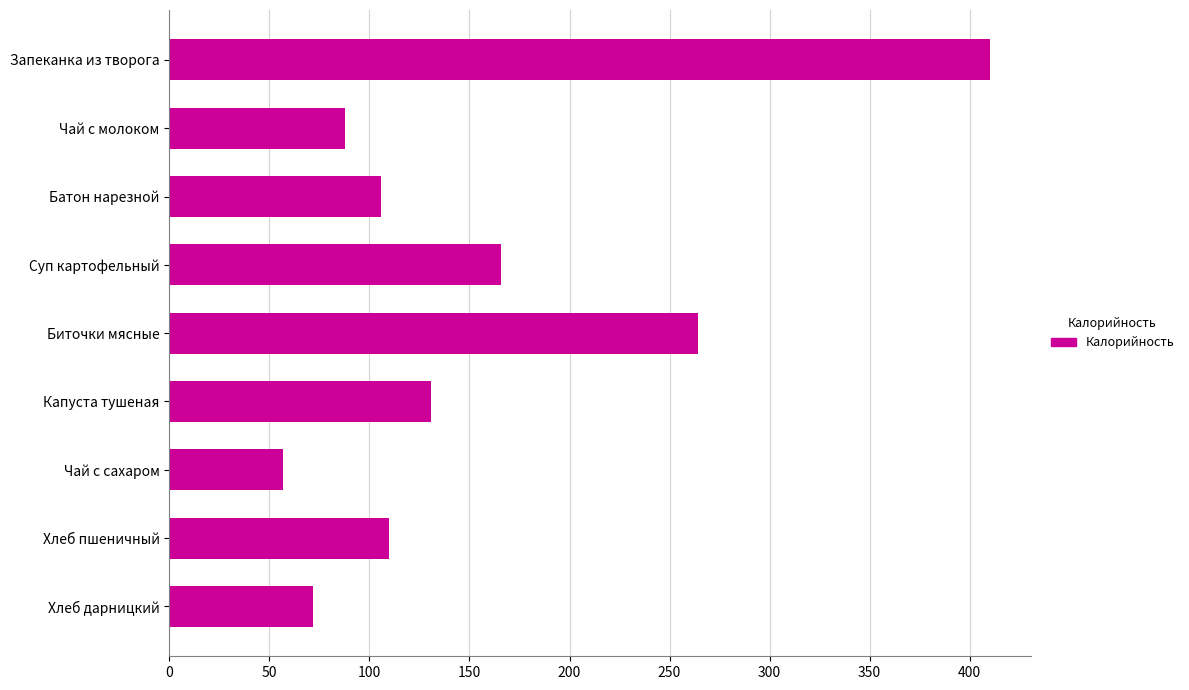

List the labels in order of value, smallest first.

Чай с сахаром, Хлеб дарницкий, Чай с молоком, Батон нарезной, Хлеб пшеничный, Капуста тушеная, Суп картофельный, Биточки мясные, Запеканка из творога